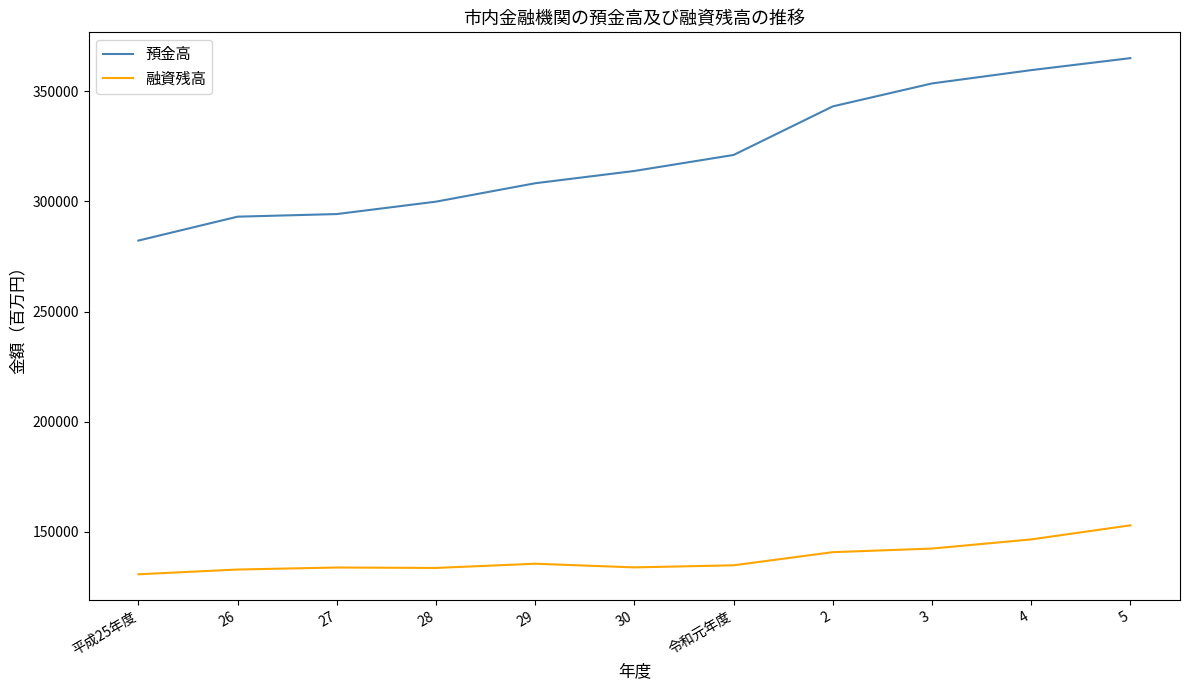

How many lines are shown in the chart?

2